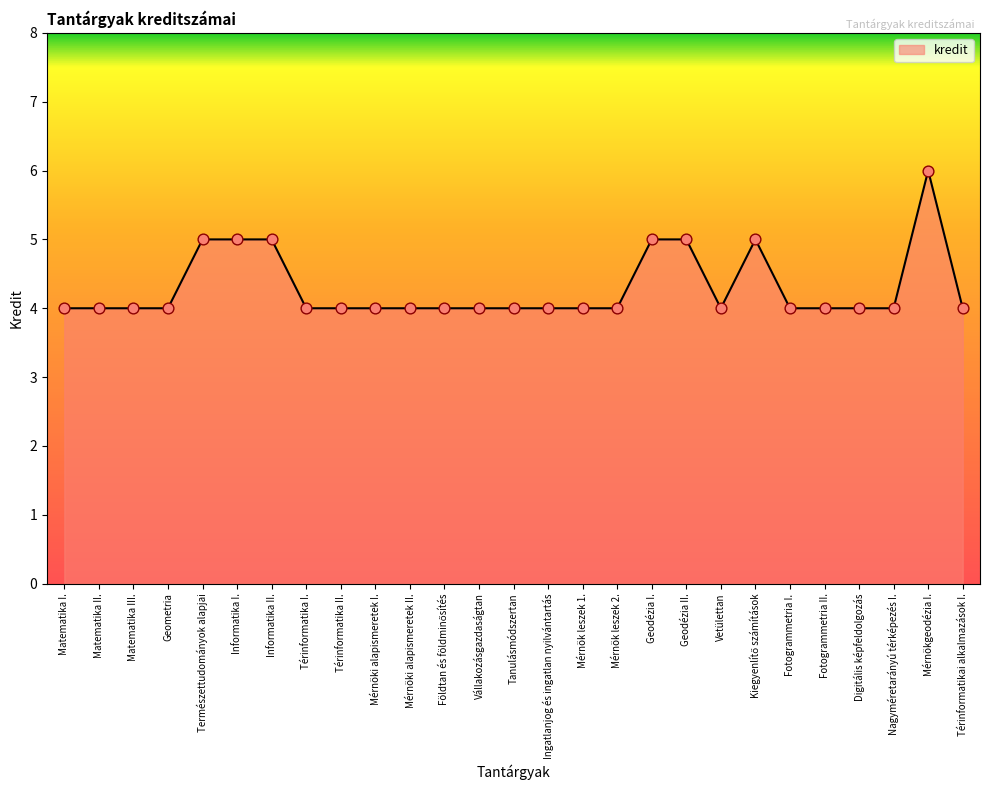

Which has a higher value, Informatika I. or Mérnöki alapismeretek II.?

Informatika I.